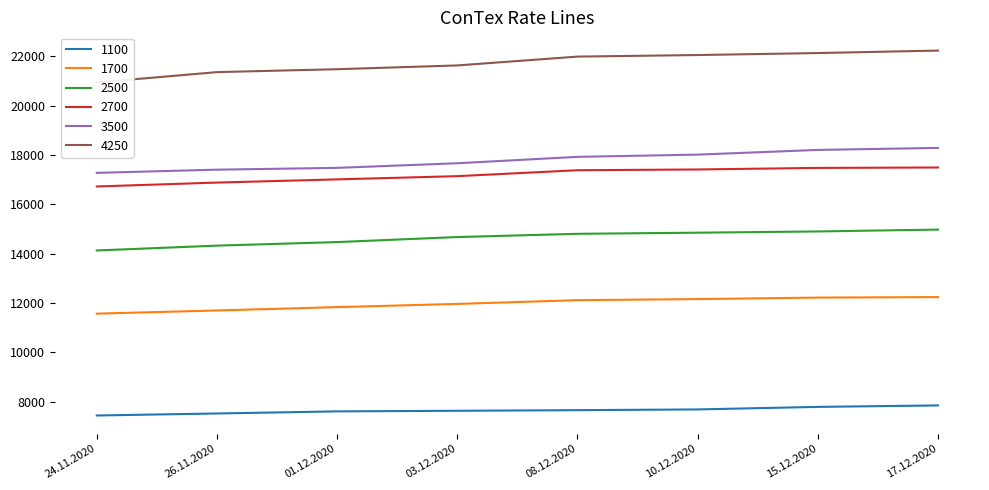

How many values in the 1100 series are below 7652?

4